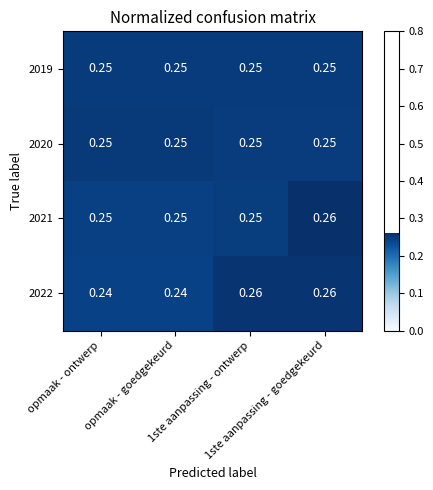

Rank the series by their maximum value, from lowest to highest.

2019, 2020, 2022, 2021